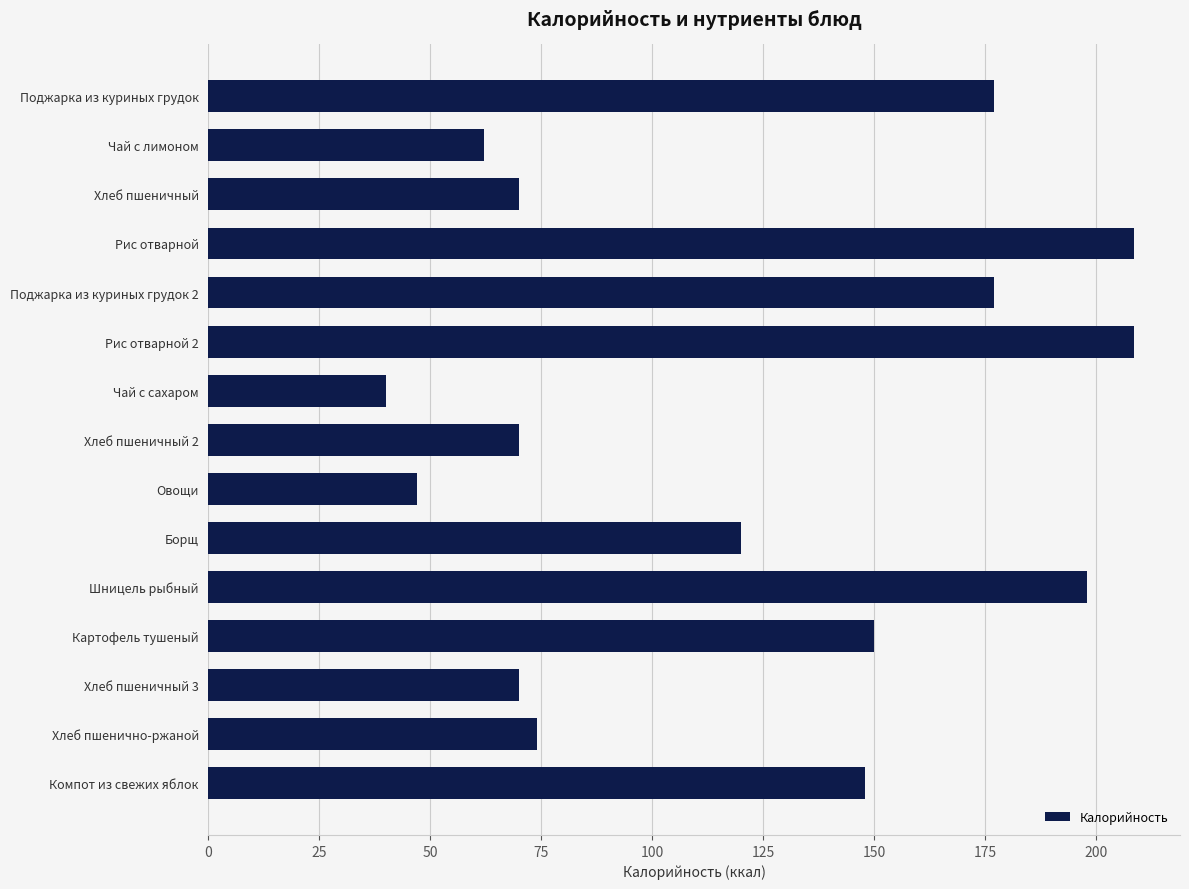

What is the label of the 1st bar from the bottom?

Компот из свежих яблок